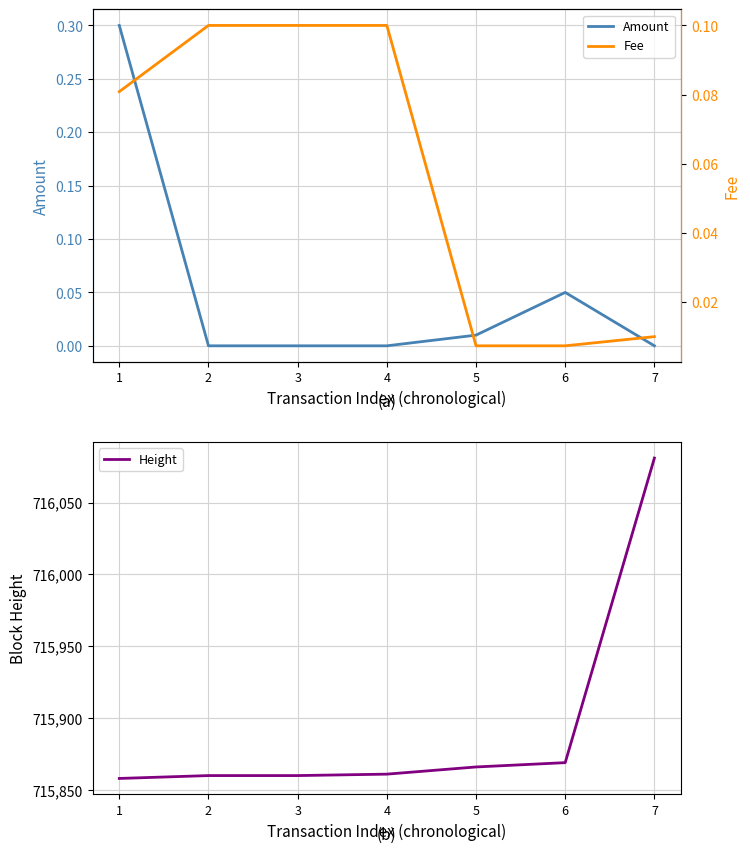

Is it true that Height equals 1282155.9 at 4?

False